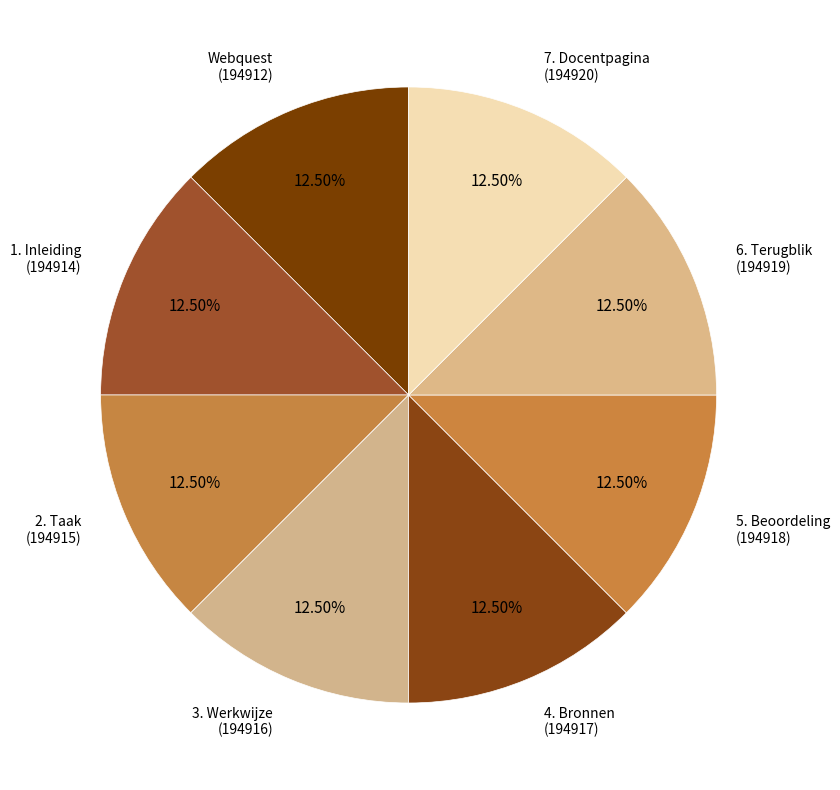

Approximately how many times larger is the value at Webquest compared to 7. Docentpagina?

1.0